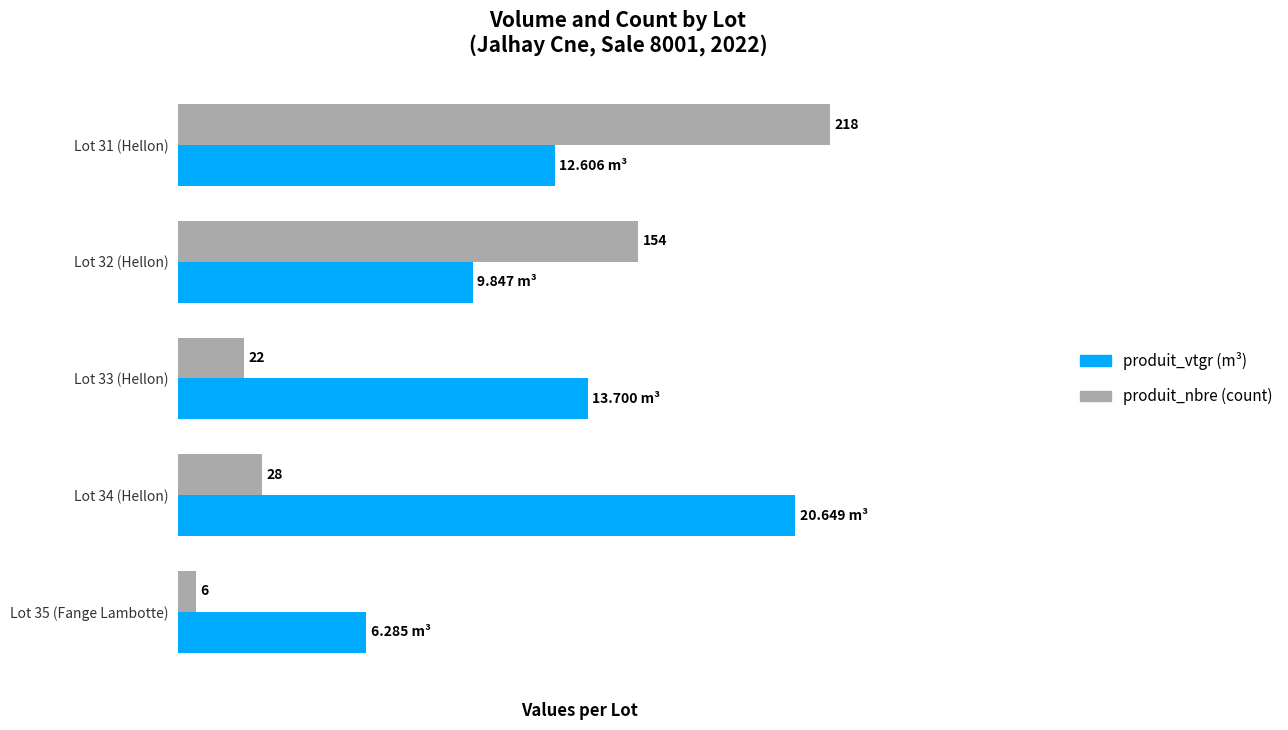

What are all the series names shown in the legend?

produit_vtgr (m³), produit_nbre (count)